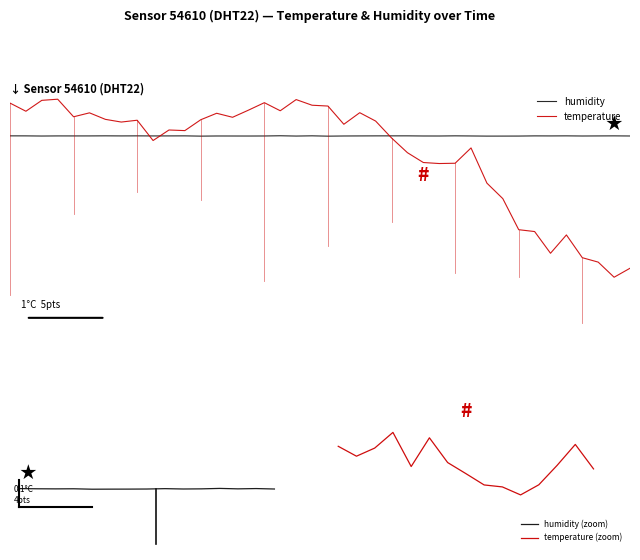

At which category does the data reach its first local peak?

00:10